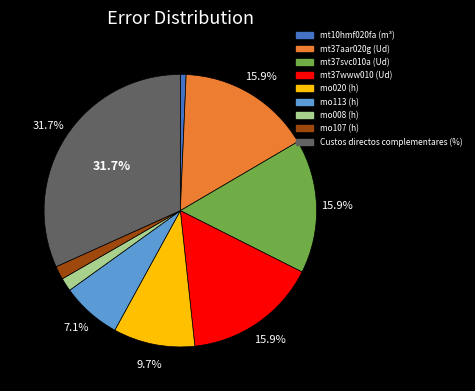

Is the sum of mt10hmf020fa (m³) and Custos directos complementares (%) greater than half?

No